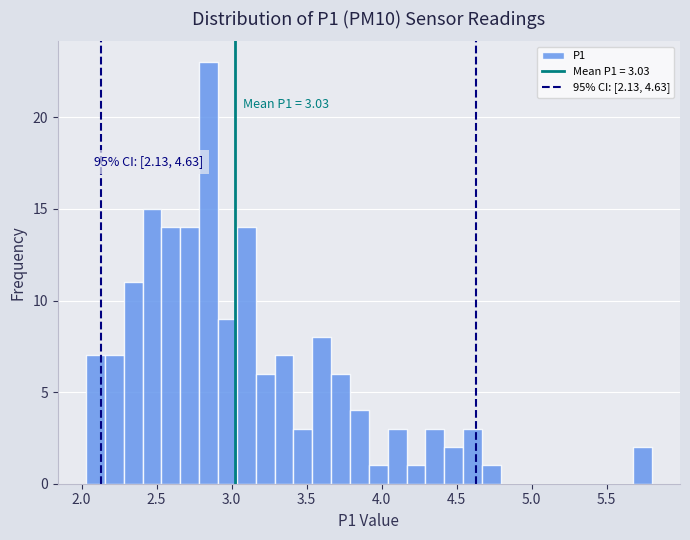

Read against the x-axis, roughly where is the centre of the tallest bar?

2.85